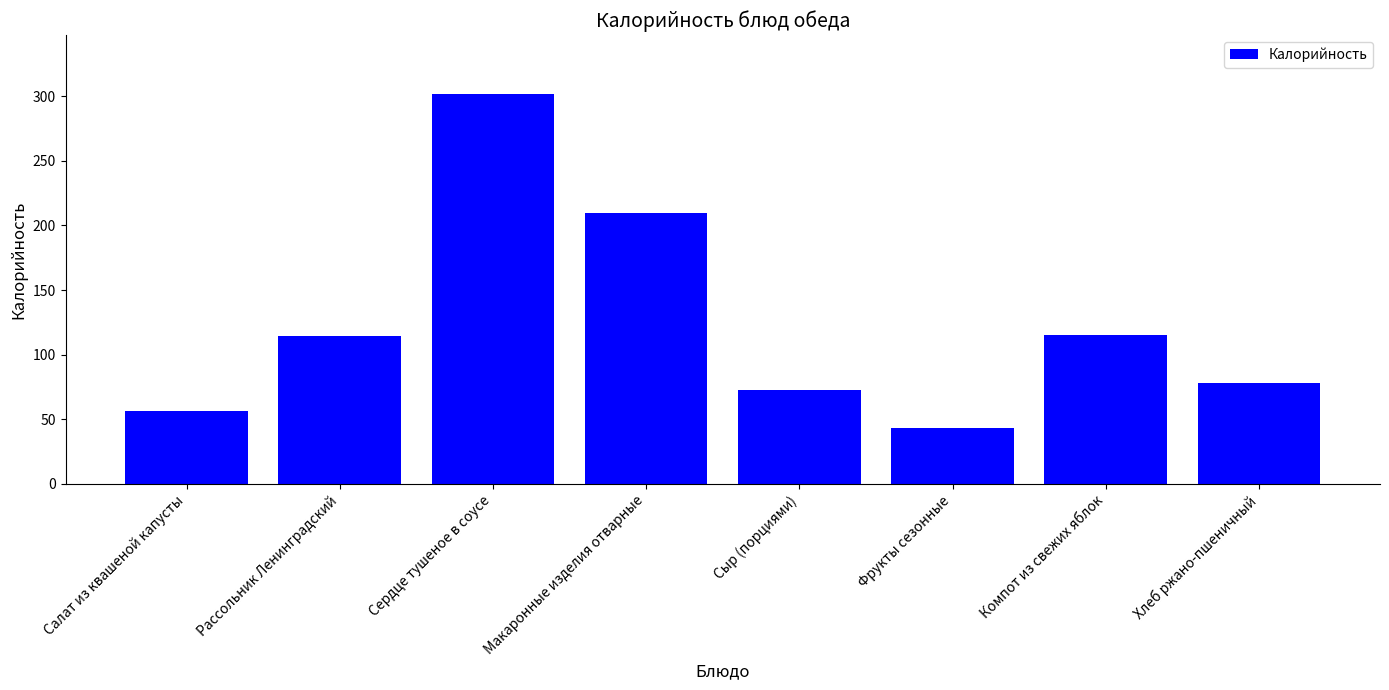

Does the chart contain any negative values?

No